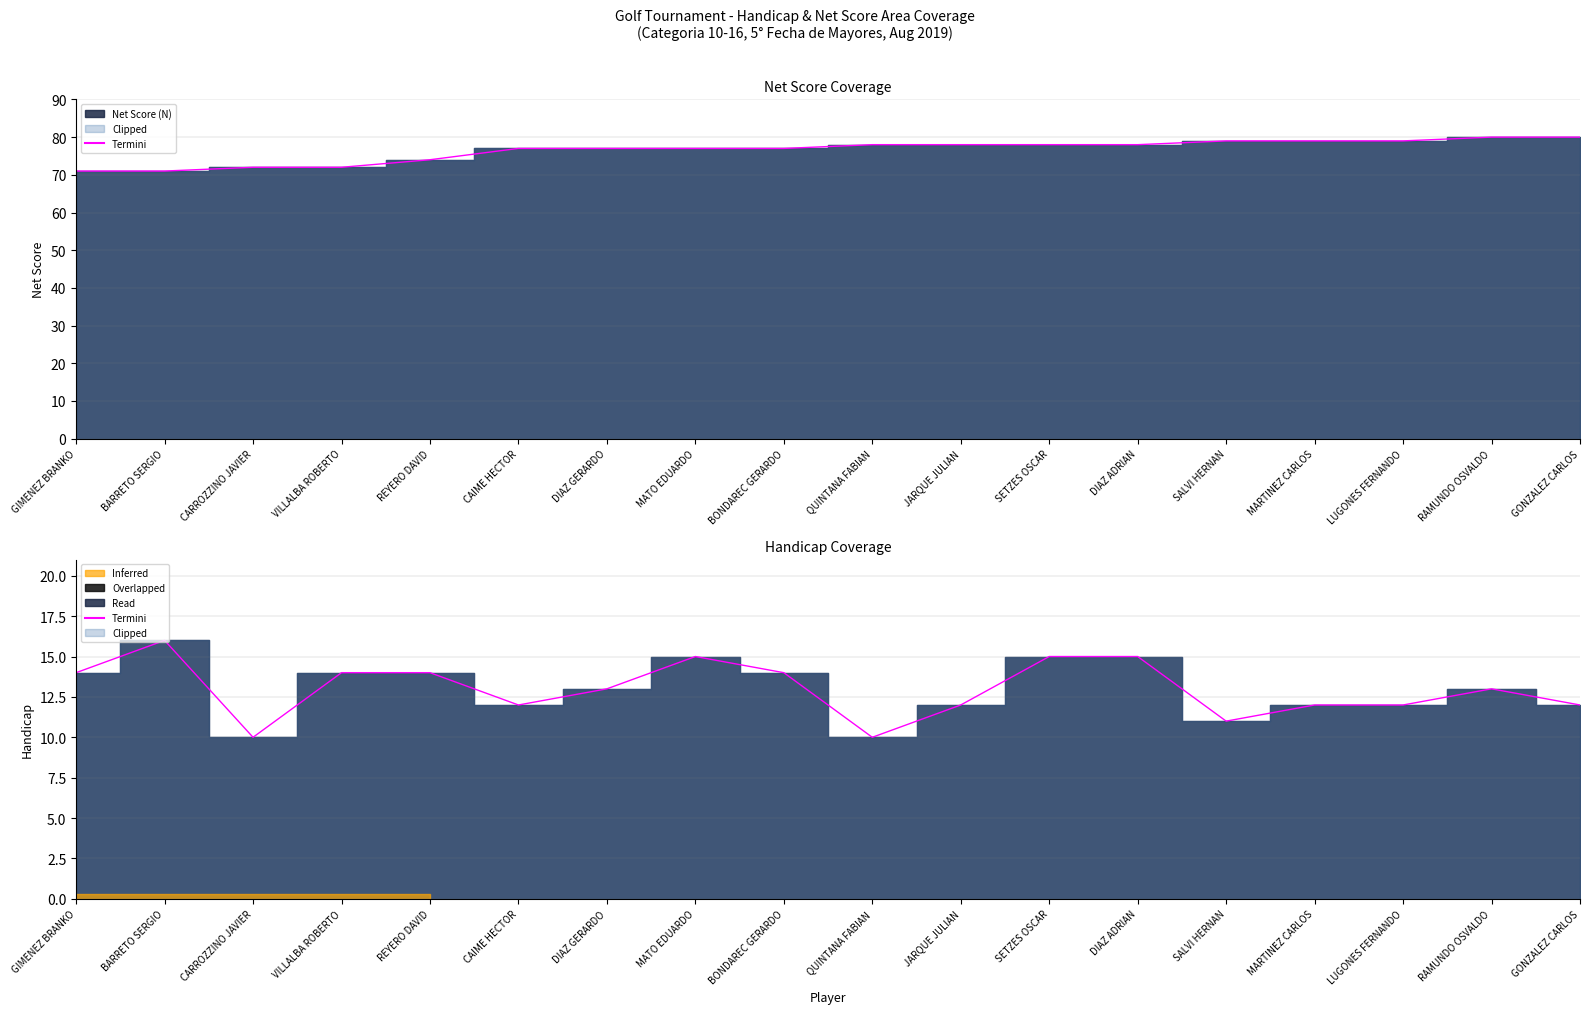

List the labels in order of value, largest first.

BARRETO SERGIO, MATO EDUARDO, SETZES OSCAR, DIAZ ADRIAN, GIMENEZ BRANKO, VILLALBA ROBERTO, REYERO DAVID, BONDAREC GERARDO, DIAZ GERARDO, RAMUNDO OSVALDO, CAIME HECTOR, JARQUE JULIAN, MARTINEZ CARLOS, LUGONES FERNANDO, GONZALEZ CARLOS, SALVI HERNAN, CARROZZINO JAVIER, QUINTANA FABIAN